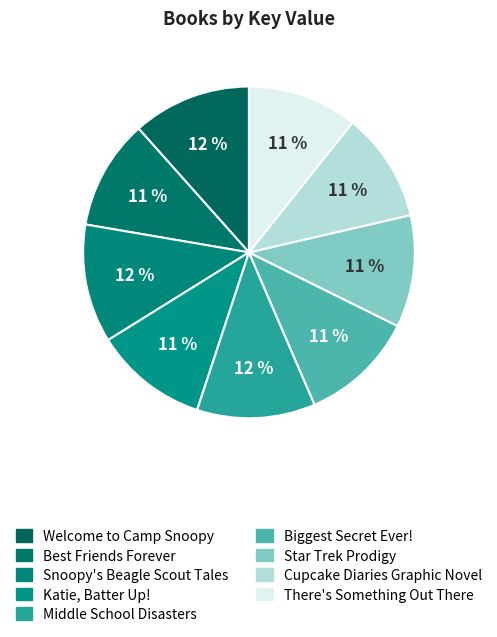

Is there a majority slice in this chart?

No